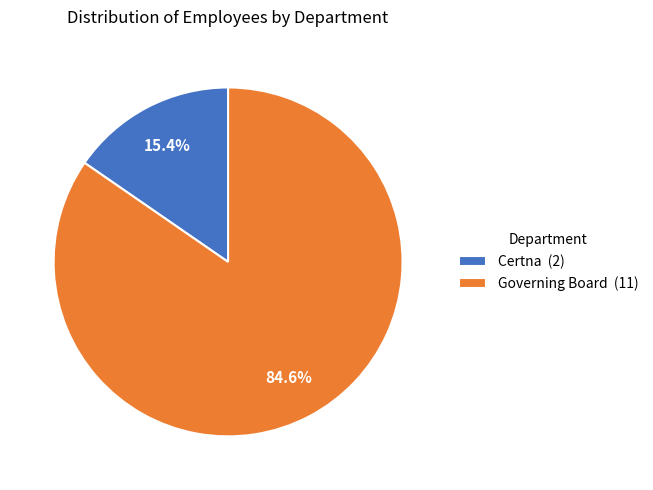

How much of the chart is everything except Governing Board?

15.4%